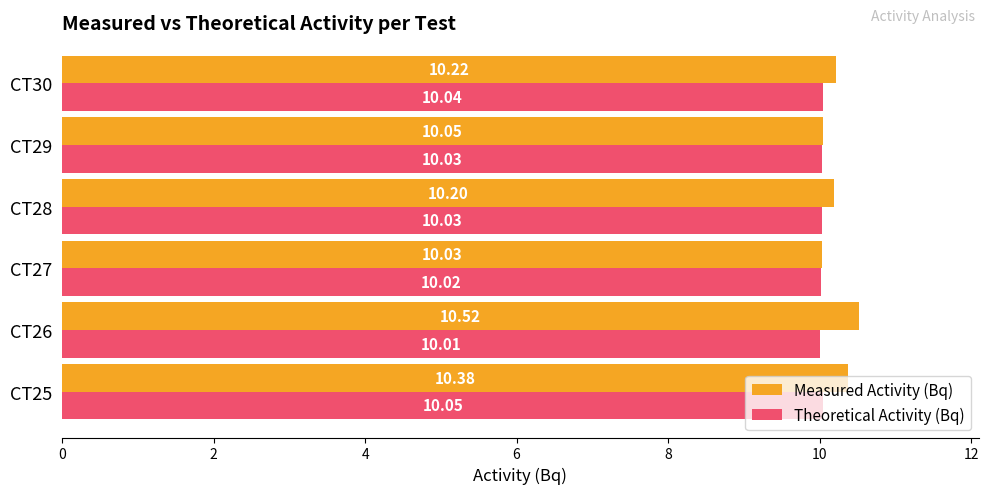

Rank the series by their average value, from lowest to highest.

Theoretical Activity (Bq), Measured Activity (Bq)